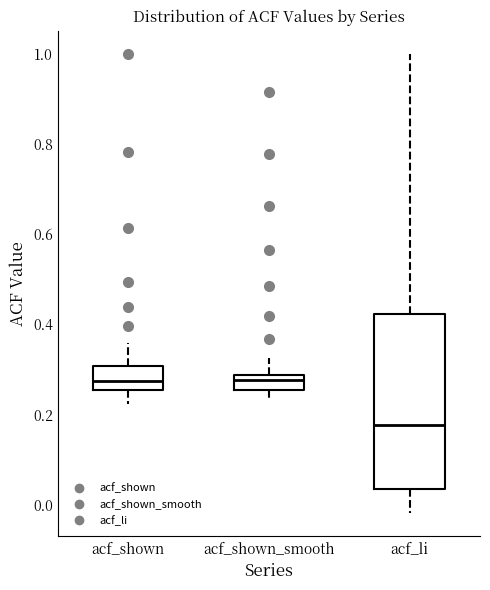

Reading left to right, transcribe this box plot: for each box, give where its median line is, the range the box spans, and where its two whiskers end, as read against the y-axis. The values are not printed on the chart, so give them approximately, as read against the axis.

acf_shown: median 0.28, box 0.26 to 0.30, whiskers 0.22 to 0.36
acf_shown_smooth: median 0.28 (just below the box's upper edge), box 0.26 to 0.28, whiskers 0.24 to 0.32
acf_li: median 0.18, box 0.04 to 0.42, whiskers -0.02 to 1.00